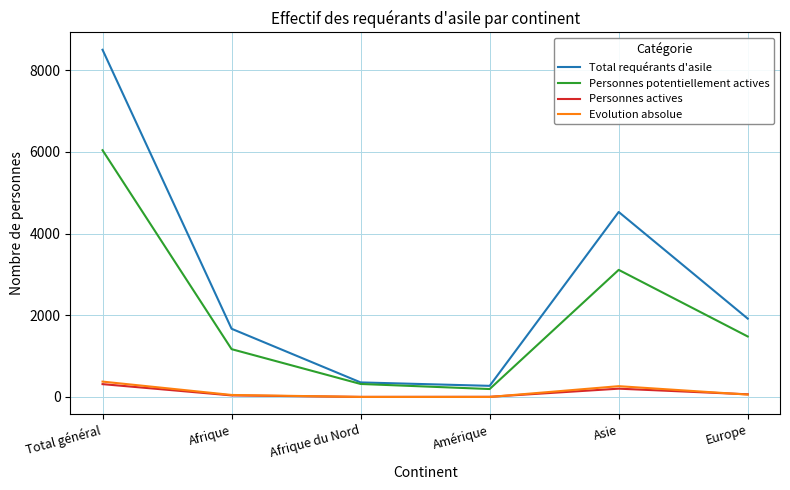

Is it true that Personnes potentiellement actives equals 328 at Europe?

False